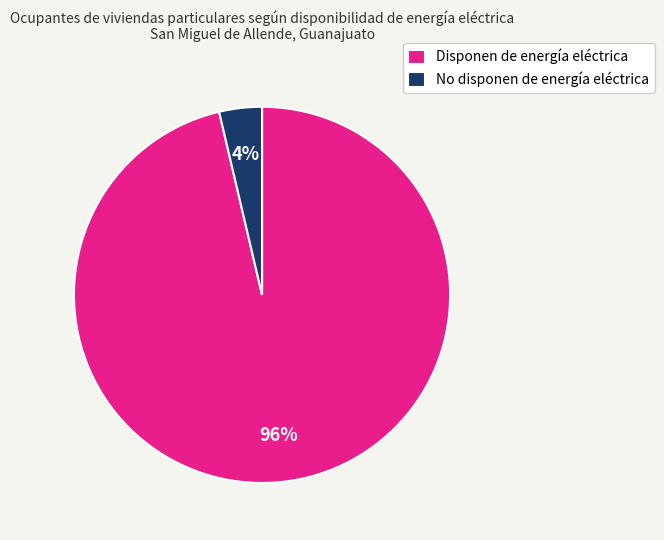

What is the smallest slice in the pie chart?

No disponen de energía eléctrica